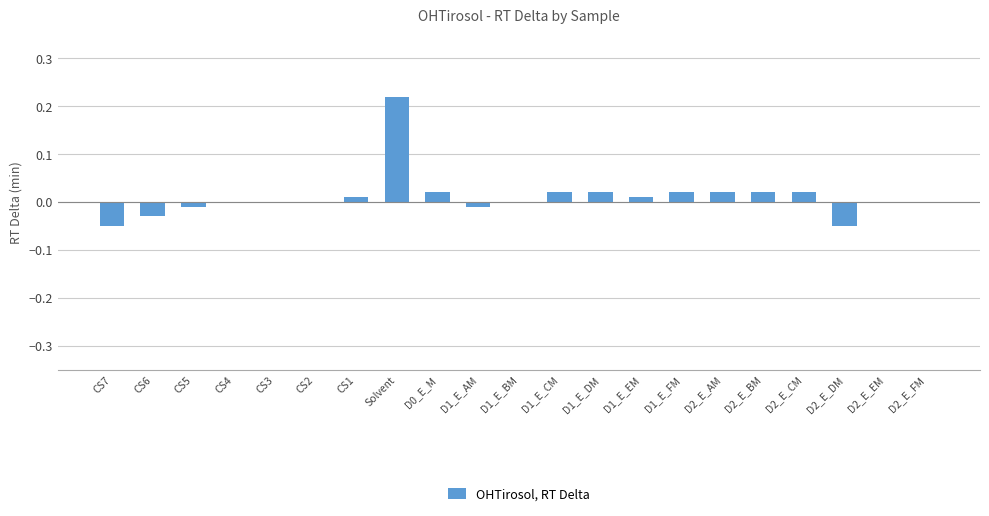

True or false: the data shows -0.1 at CS2.

False